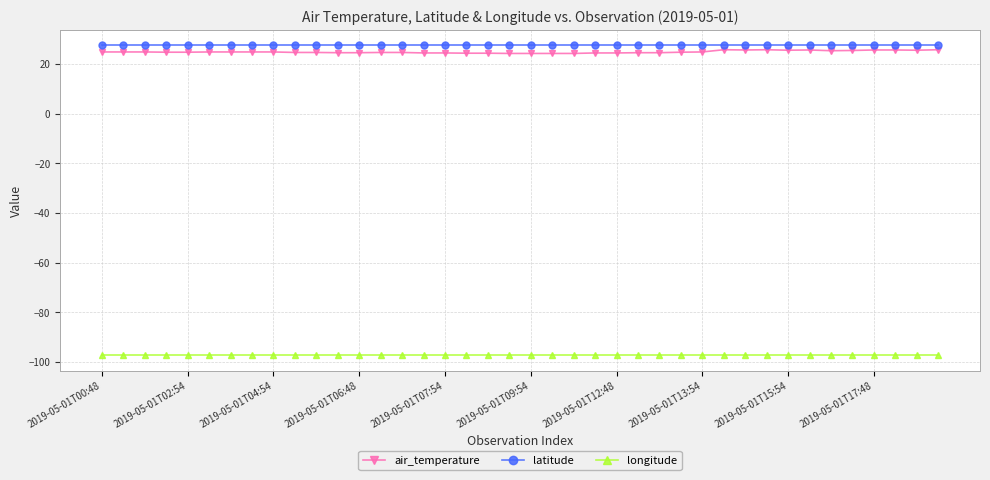

What is the value of the latitude point at the 19th from the left?

27.6